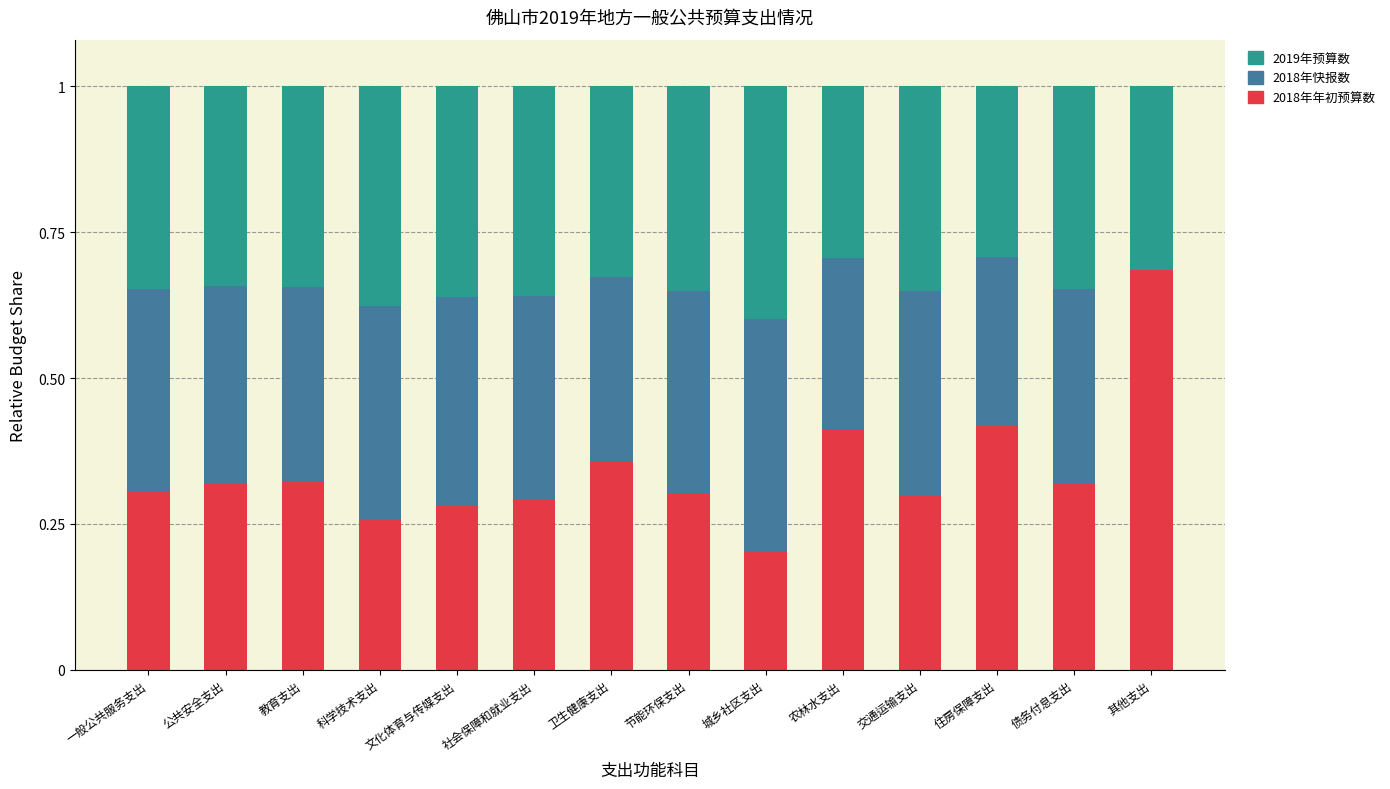

What is the total value across all series at 其他支出?

1.0